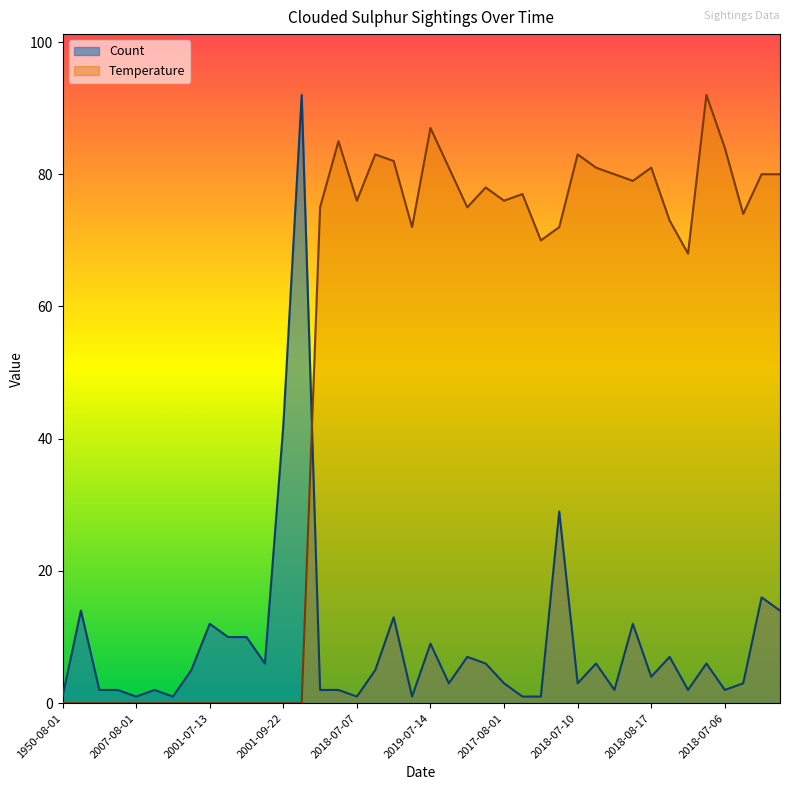

Which has a higher value, 2001-09-22 or 2019-06-03?

2001-09-22